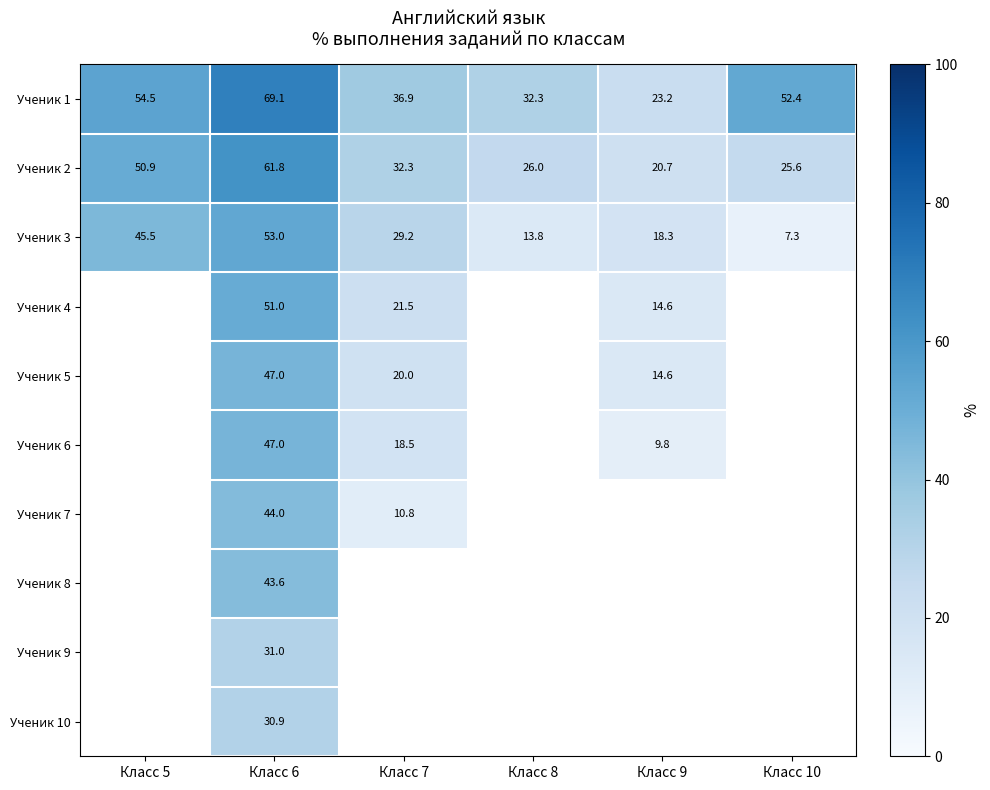

Is the value of Ученик 7 at Класс 6 greater than the value of Ученик 6 at Класс 10?

No